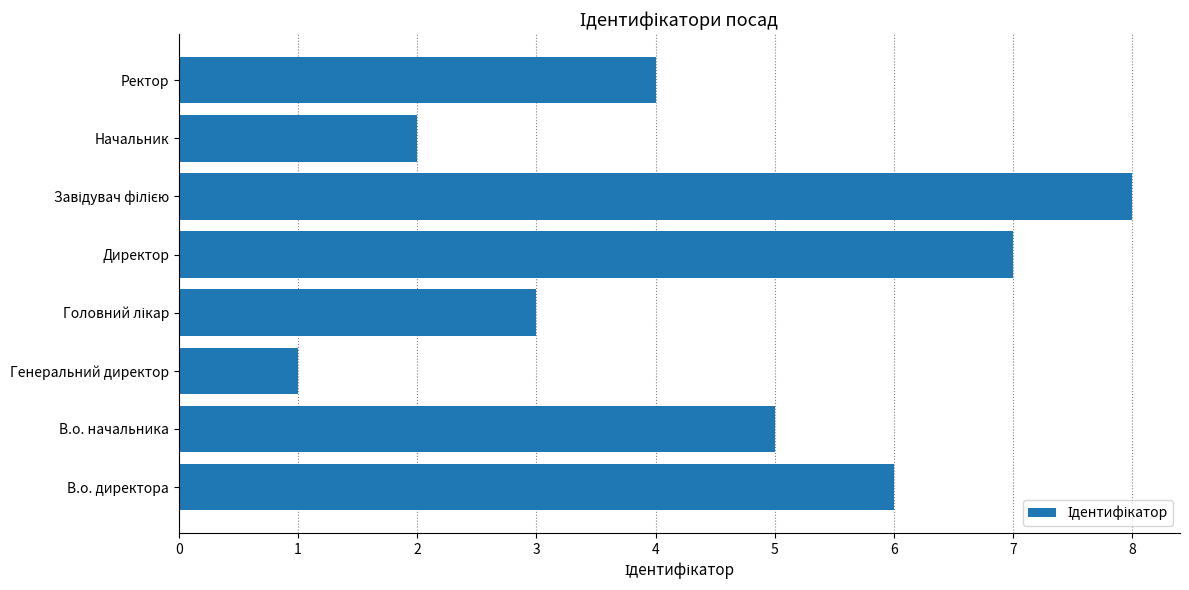

What is the smallest value displayed?

1